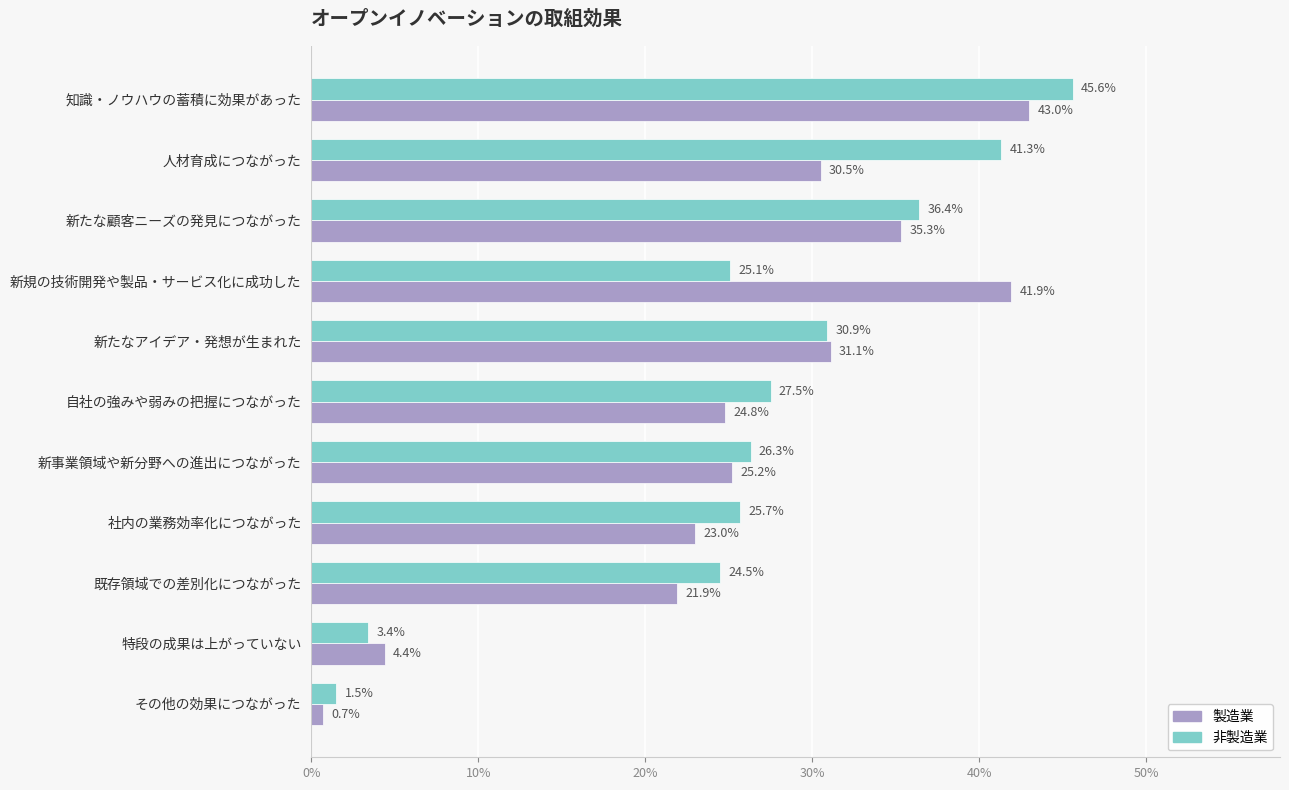

What are all the series names shown in the legend?

製造業, 非製造業